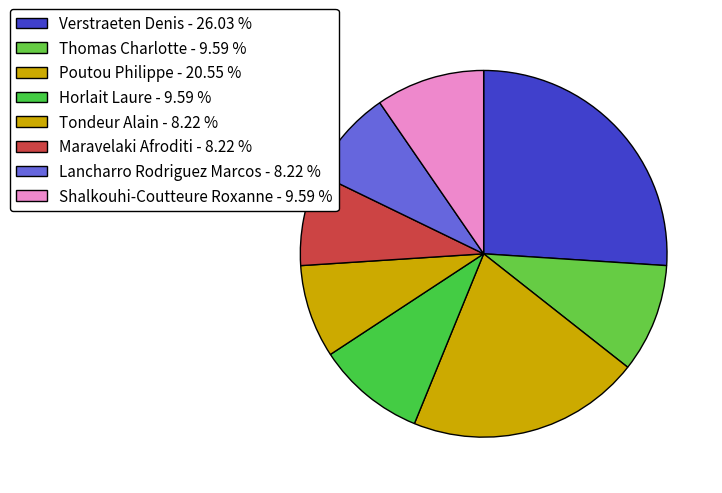

Combined, what portion of the pie is Maravelaki Afroditi and Horlait Laure?

17.8%